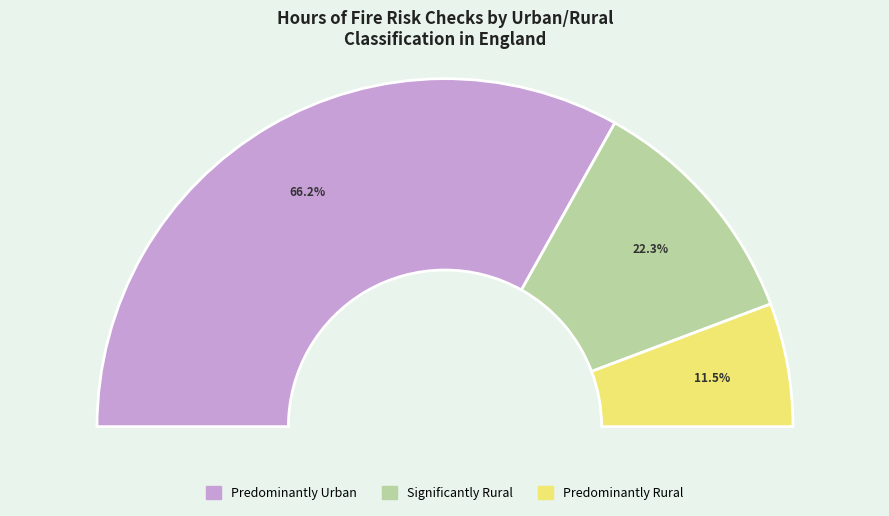

True or false: Predominantly Urban accounts for 58% of the total.

False